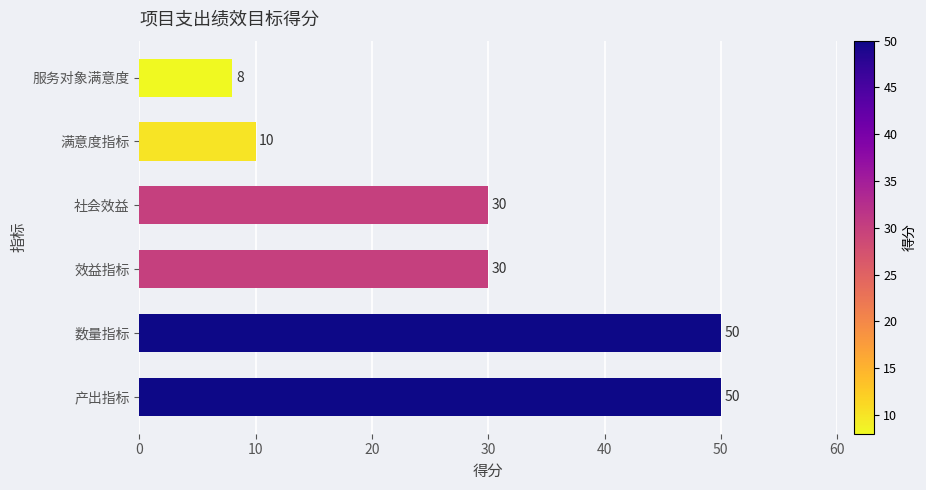

What is the approximate value at 服务对象满意度?

8